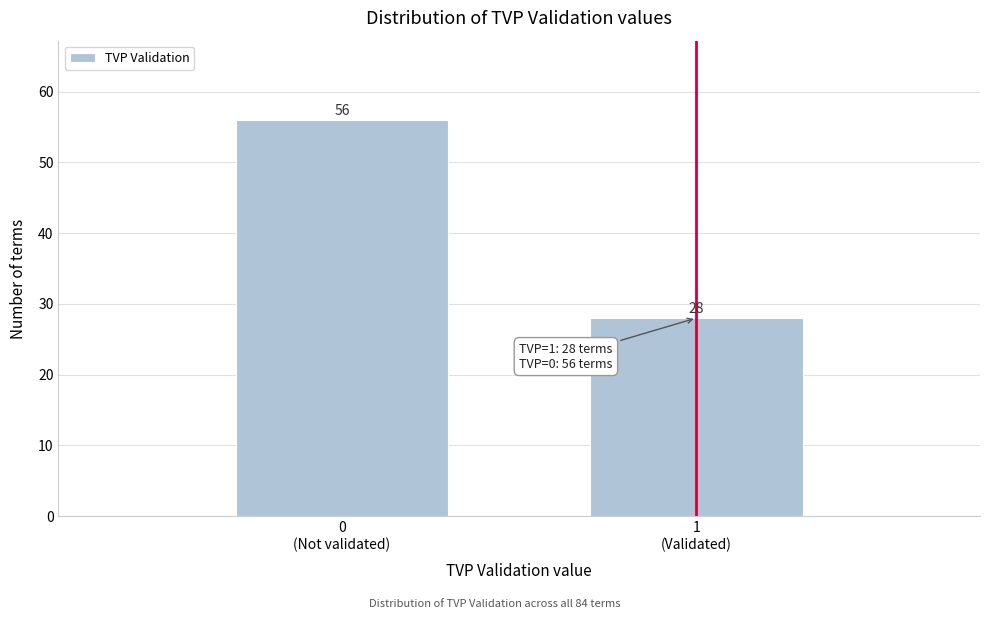

Reading right to left, transcribe all the data shown in this chart.

28	56